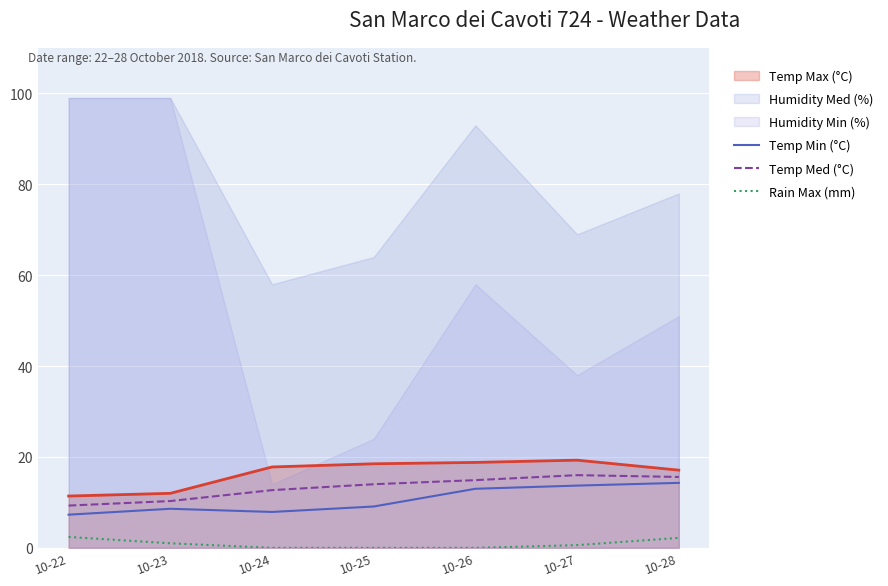

Is the value of Temp Min (°C) at 10-23 greater than the value of Rain Max (mm) at 10-23?

Yes